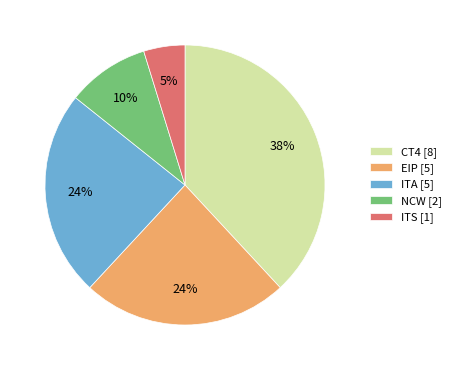

Is the sum of NCW [2] and EIP [5] greater than half?

No